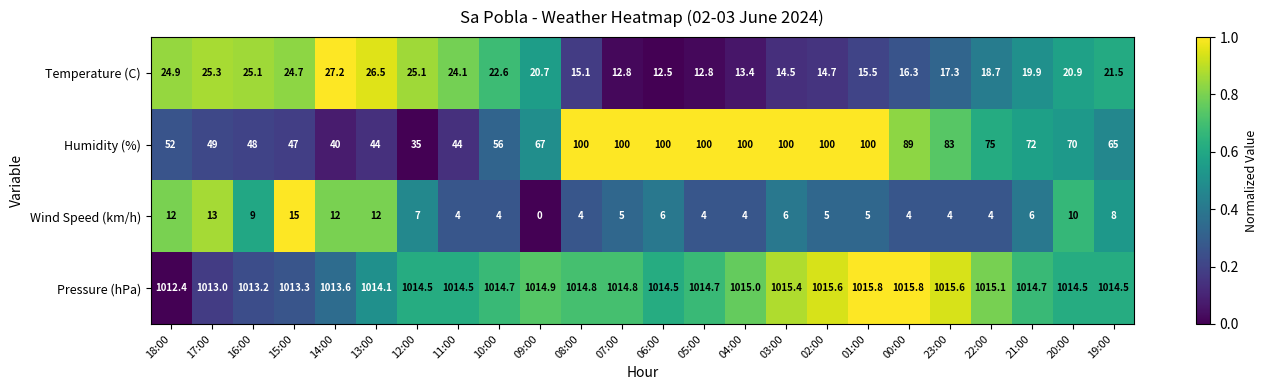

Is it true that Wind Speed (km/h) equals 12.0 at 14:00?

True